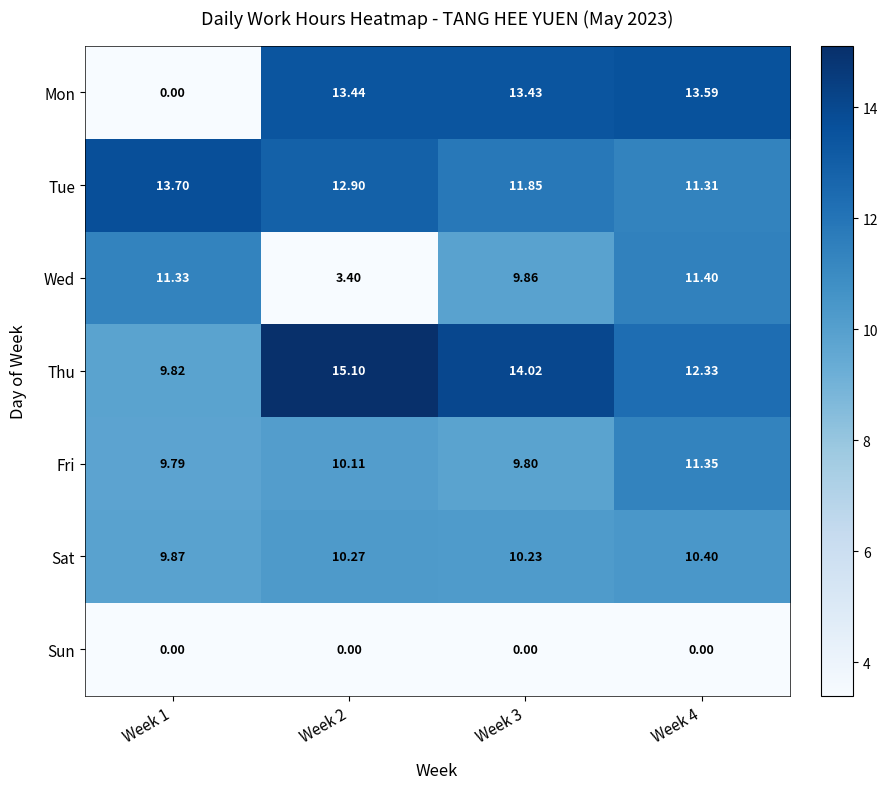

What is the total value across all series at Week 2?

65.2